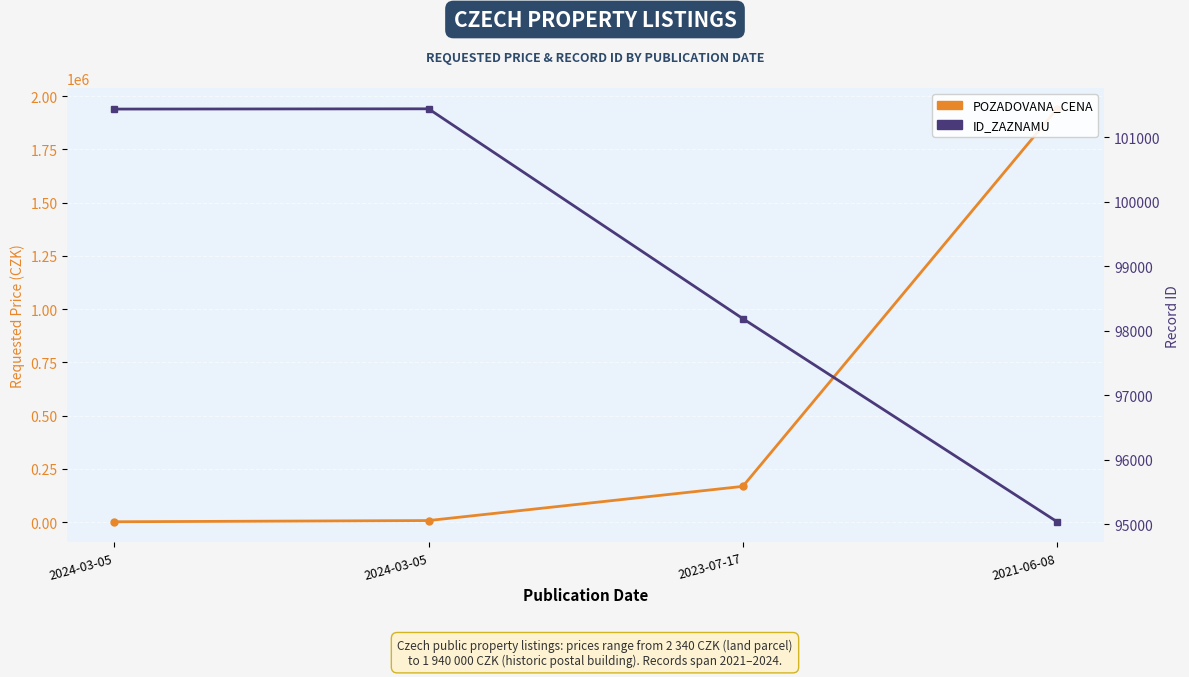

Read the ID_ZAZNAMU value at 2023-07-17.

98190